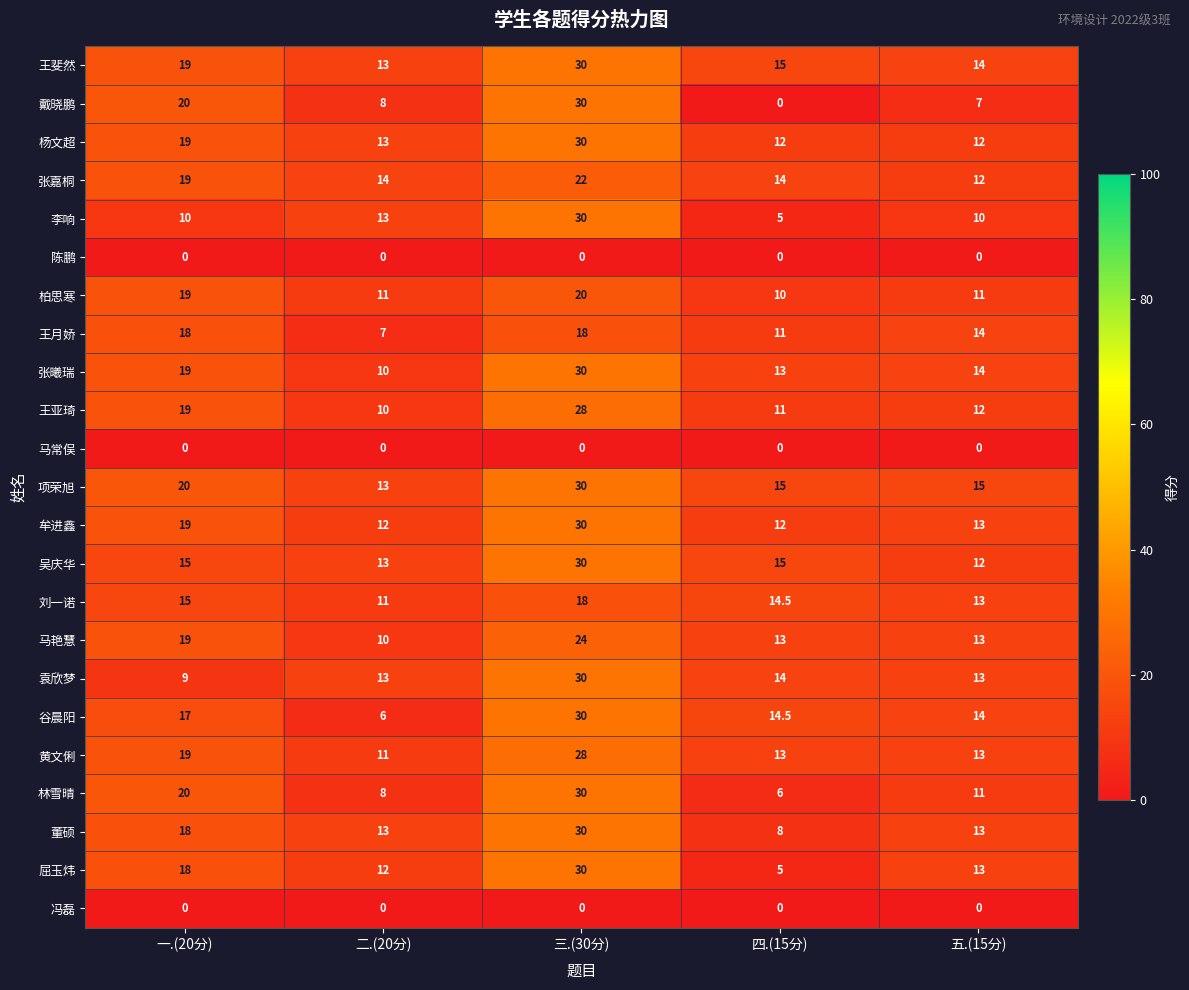

At which label does 屈玉炜 first exceed 13?

一.(20分)